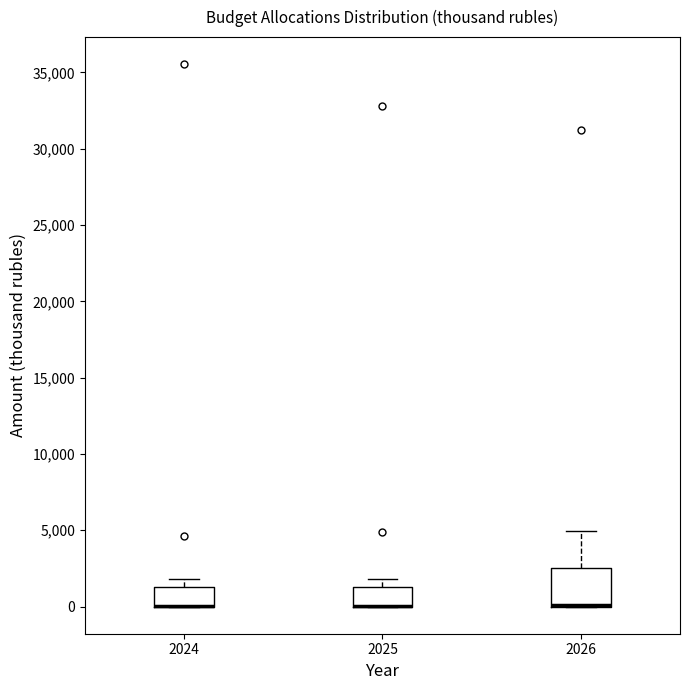

Comparing the boxes themselves (not the whiskers), which one is the tallest?

2026